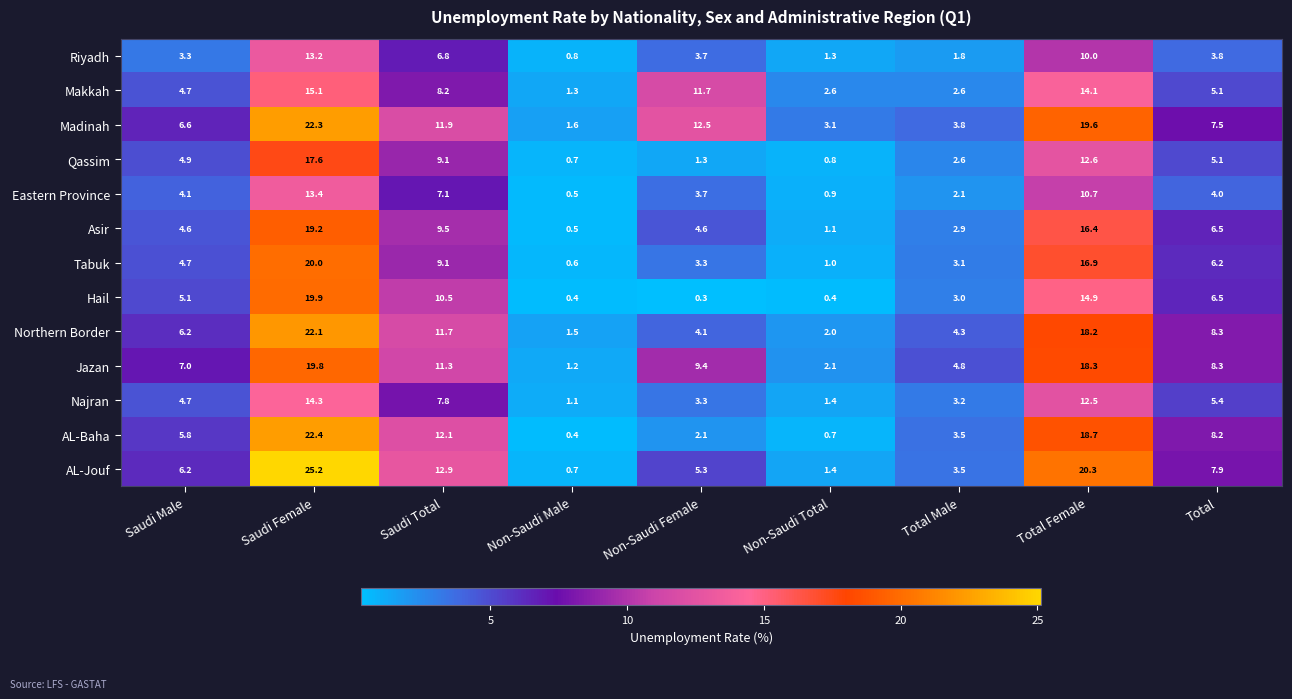

At which label does Tabuk reach its peak?

Saudi Female